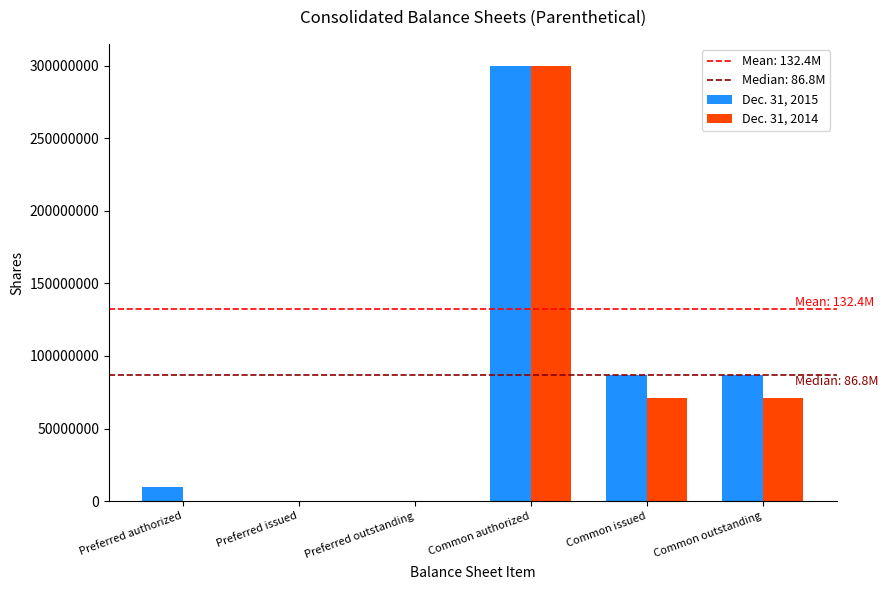

What is the maximum value shown in the chart?

300000000